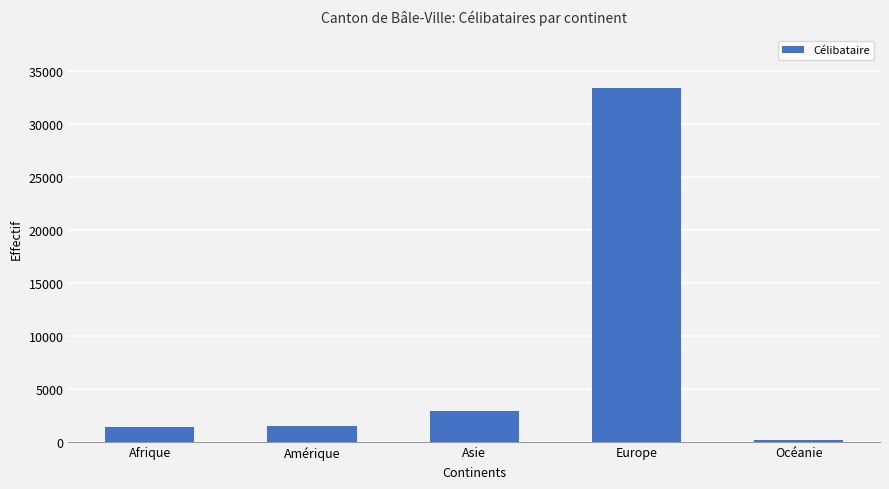

What is the sum of all values?

39263